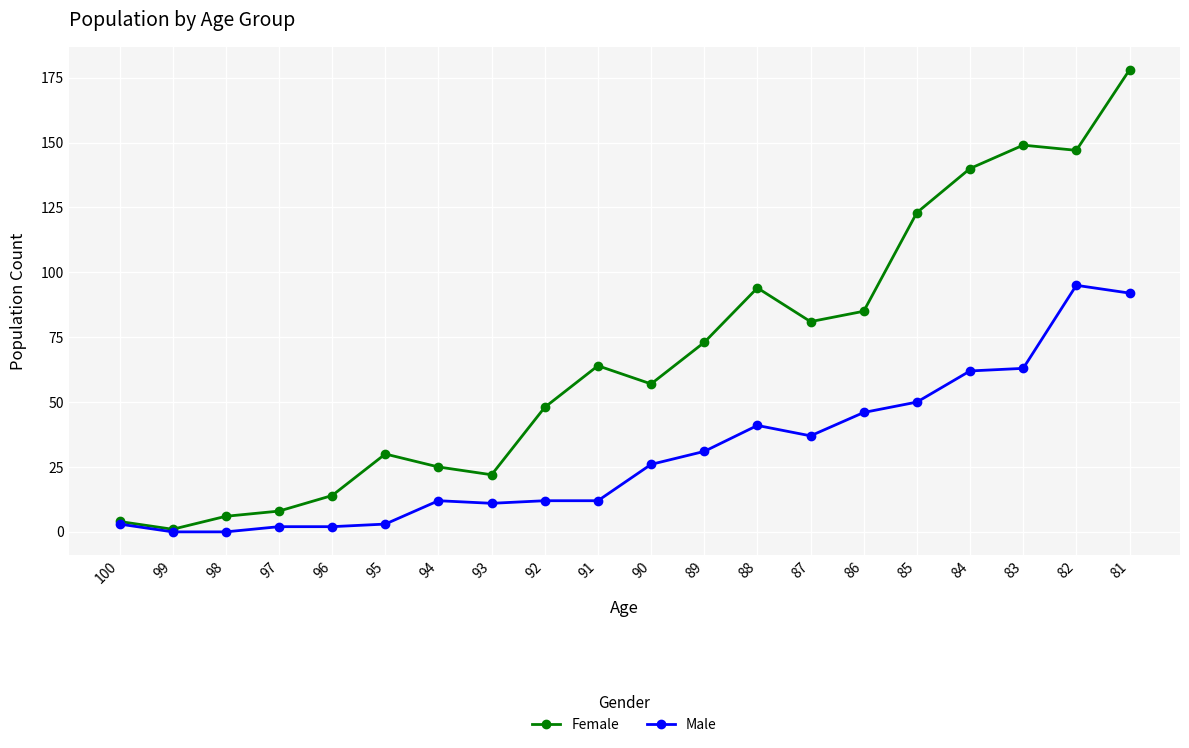

What is the average value of the Female series?

67